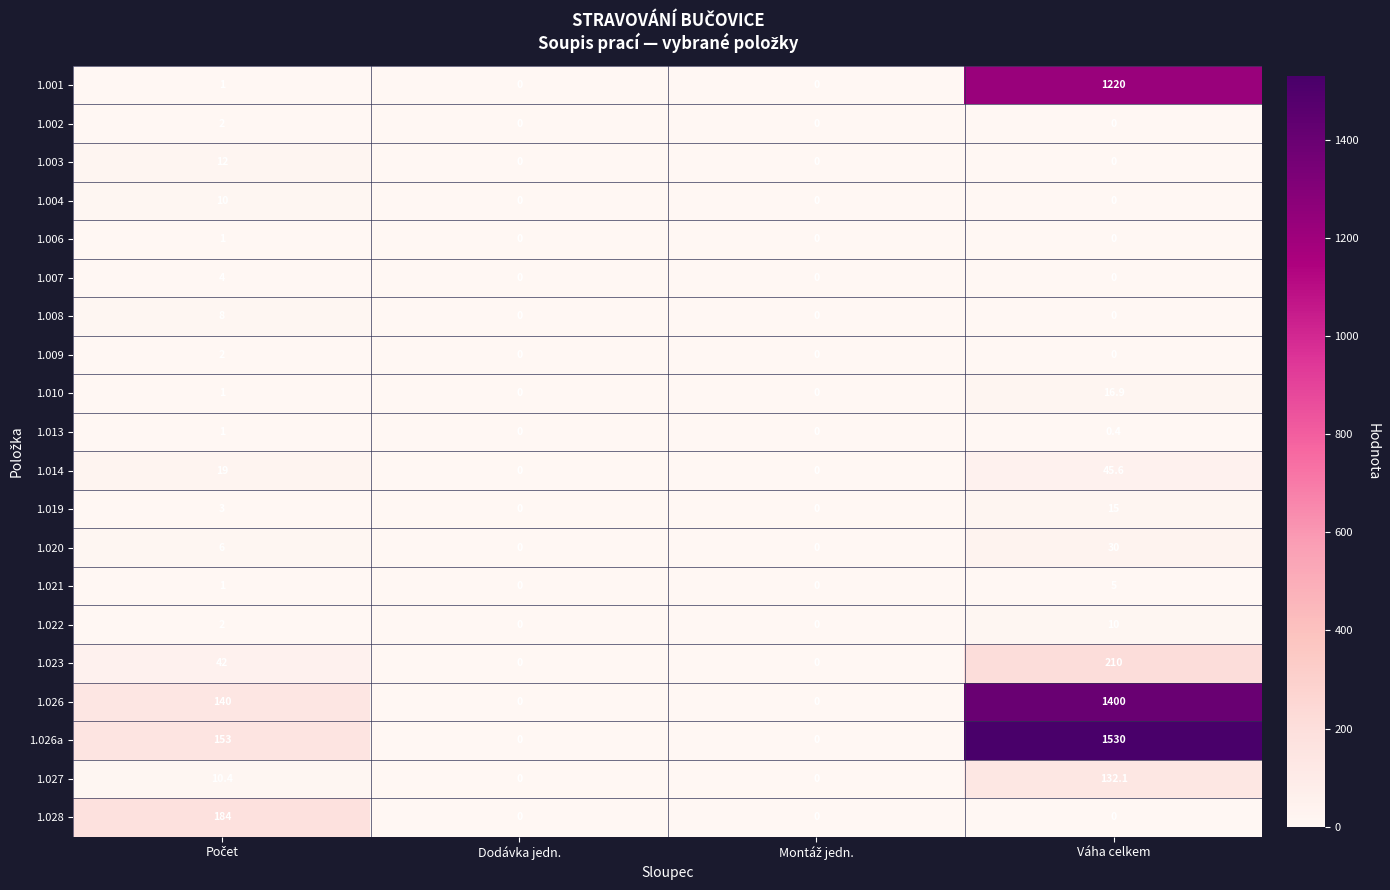

Which series has the largest range (max minus min)?

1.026a